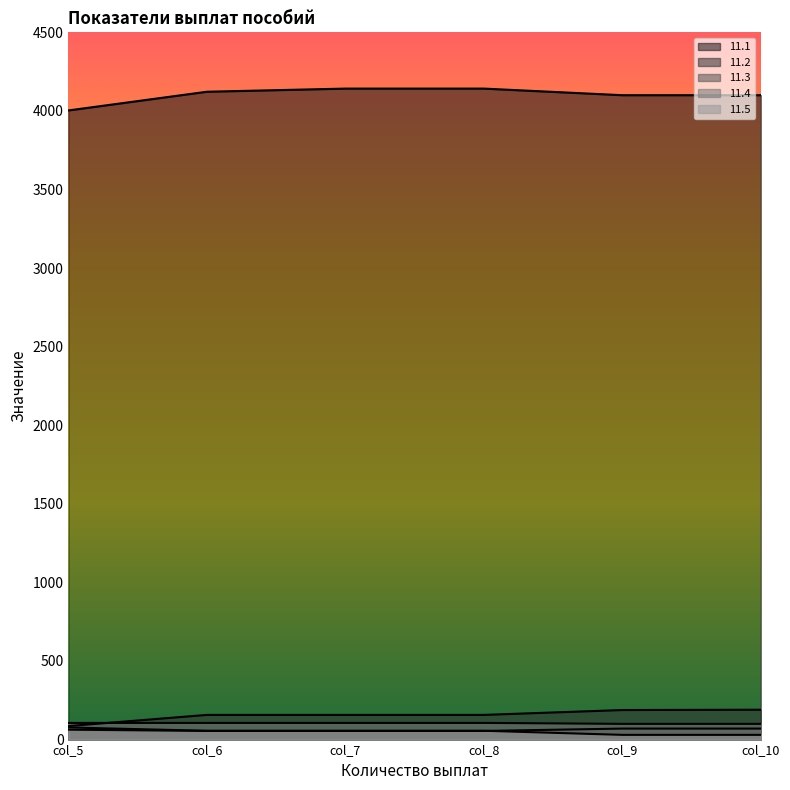

What is the value of the 11.1 point at the 5th from the left?

4100